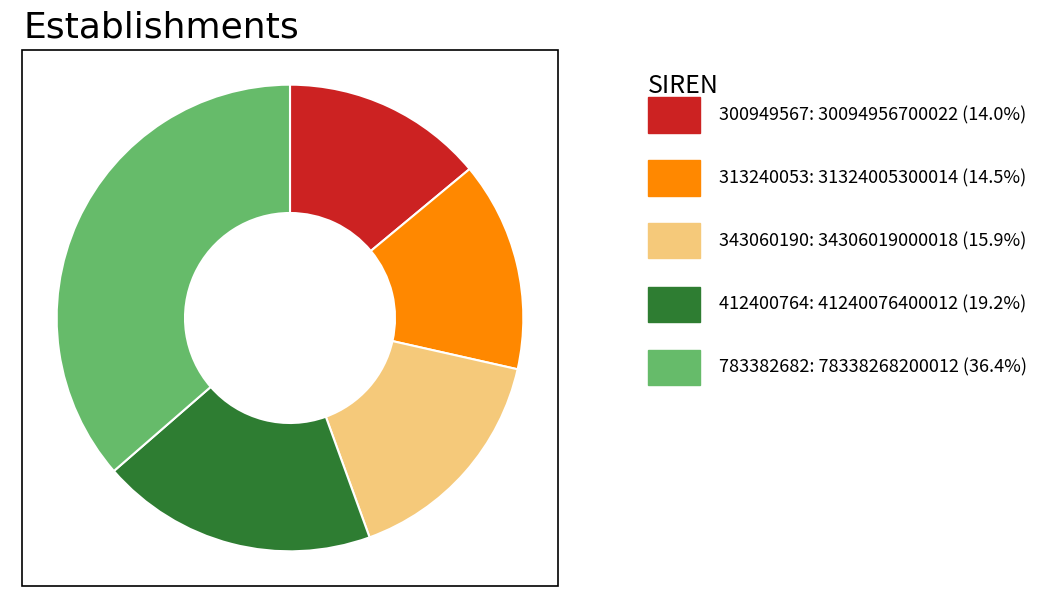

Is there any slice that represents more than half of the pie?

No